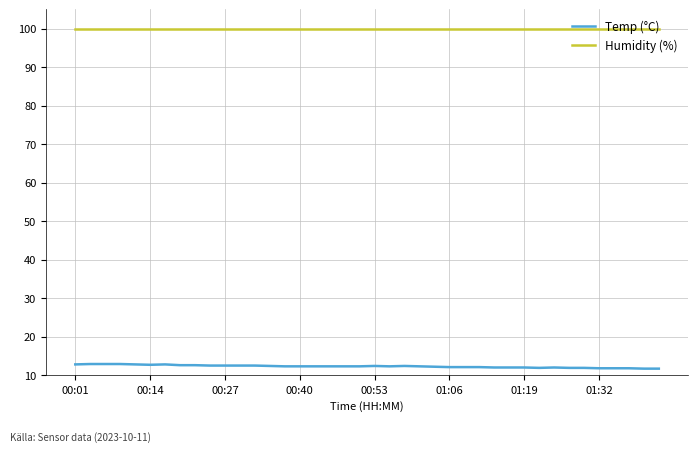

What is the maximum value for Temp (°C)?

12.9